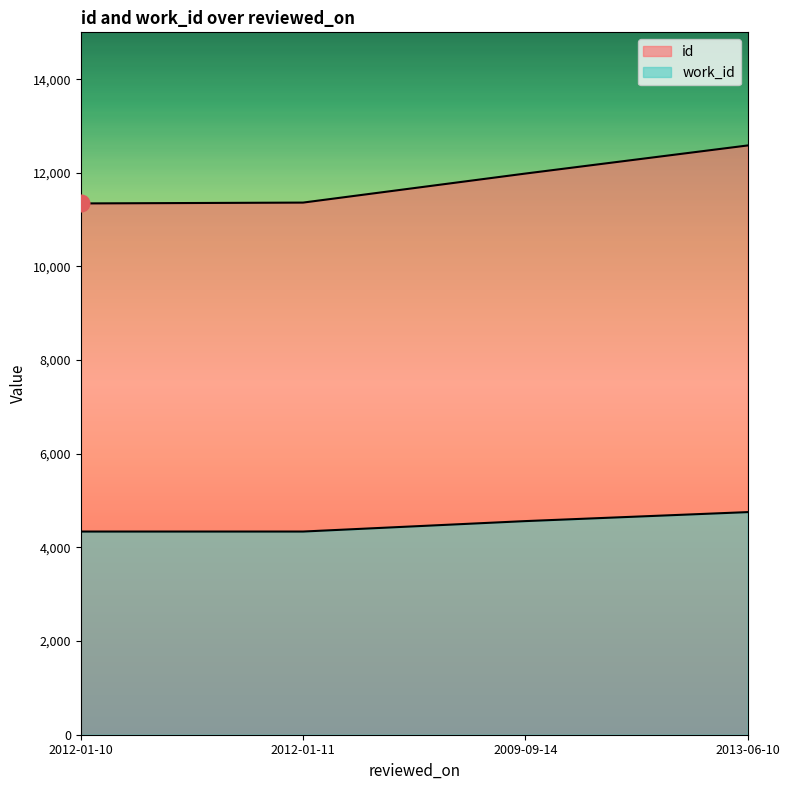

True or false: id and work_id intersect in this chart.

False